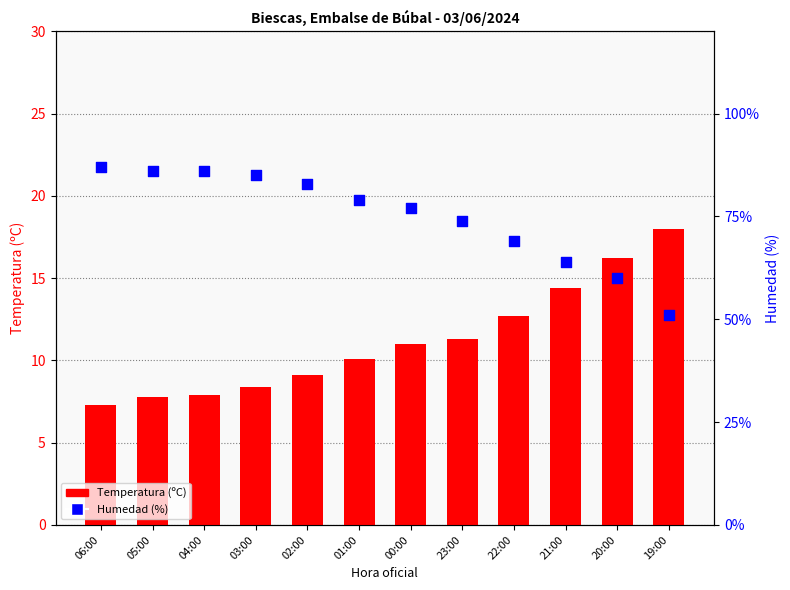

What are all the series names shown in the legend?

Temperatura (ºC), Humedad (%)